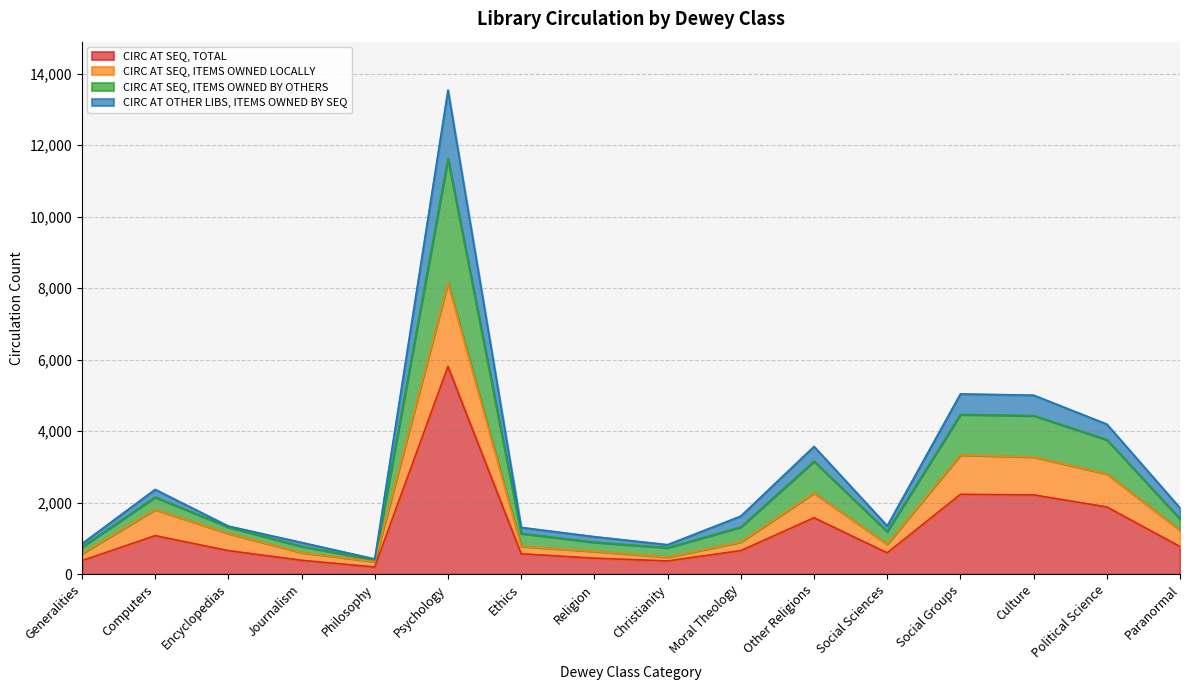

At which category is the sum across all series the highest?

Psychology